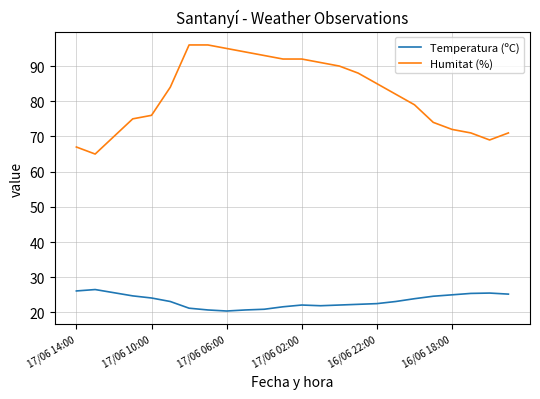

Which series has the largest total across all categories?

Humitat (%)